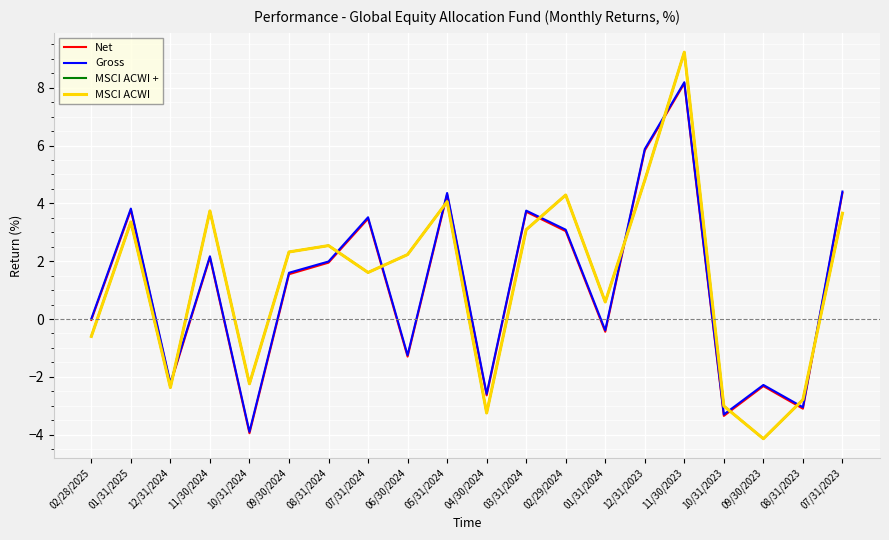

Where do Net and MSCI ACWI + first cross each other?

12/31/2024 and 11/30/2024